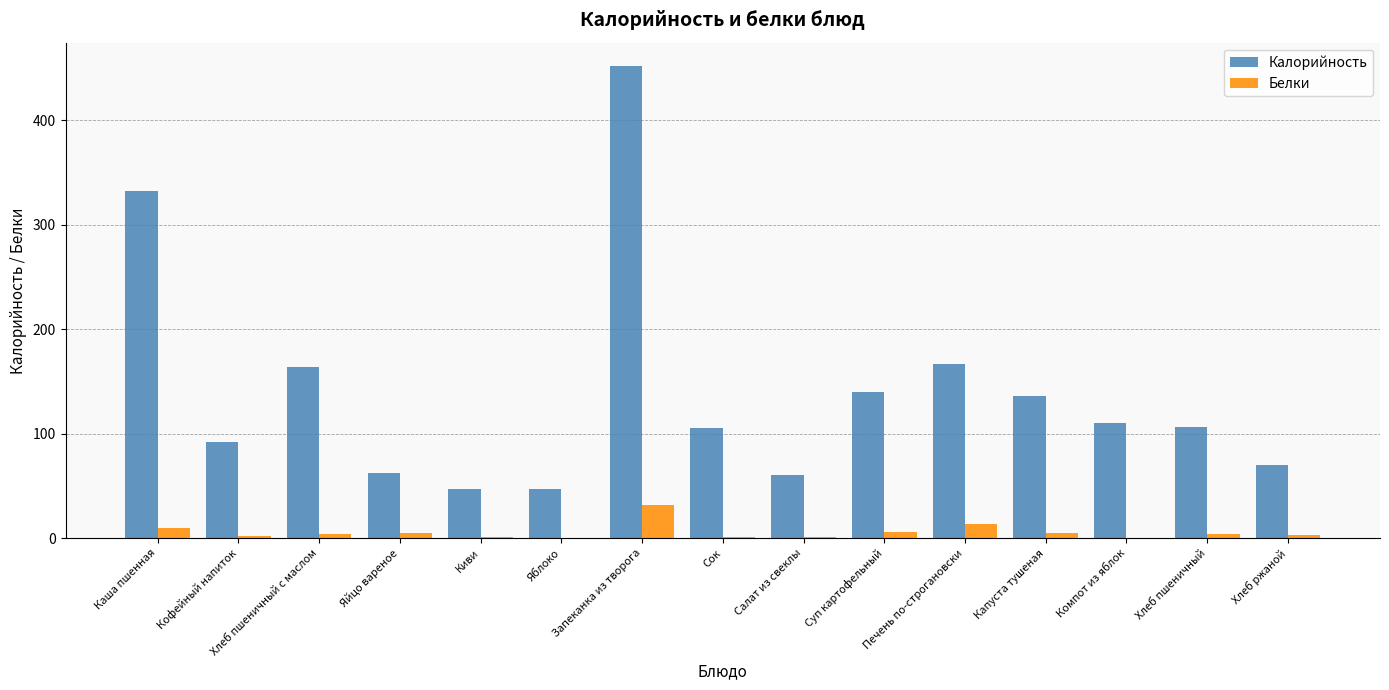

What is the approximate value of Белки at Печень по-строгановски?

13.8